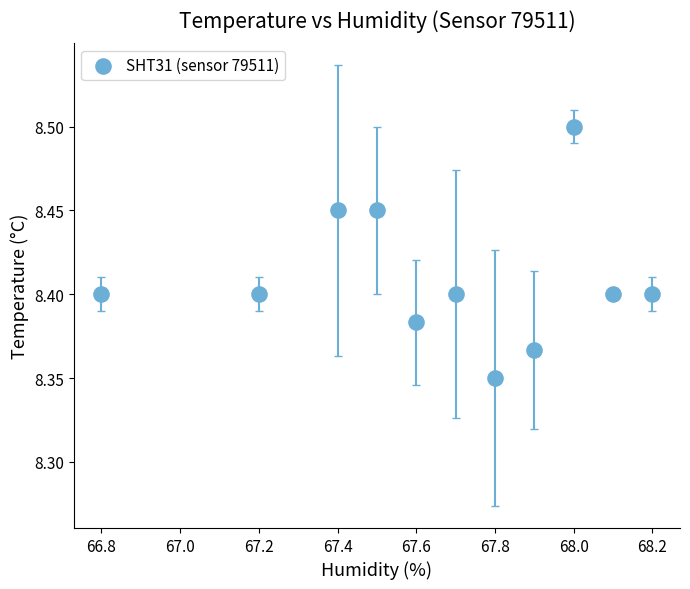

What is the average X value?

67.7